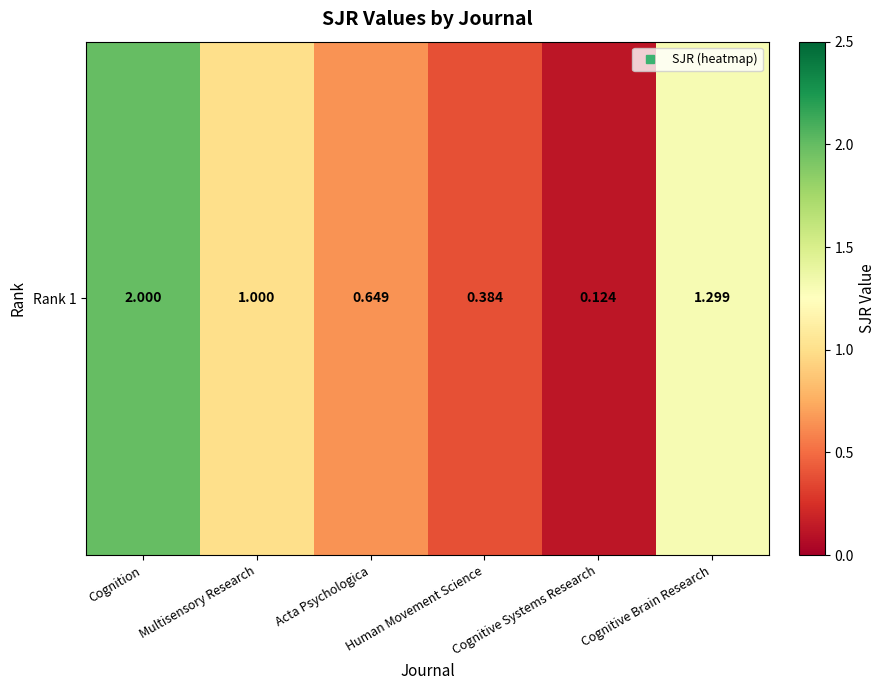

Where does the data first go above 1?

Cognition